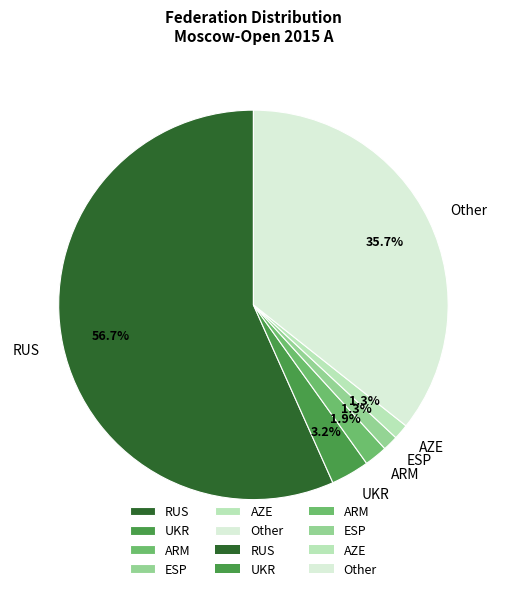

Count the number of slices in the pie.

6